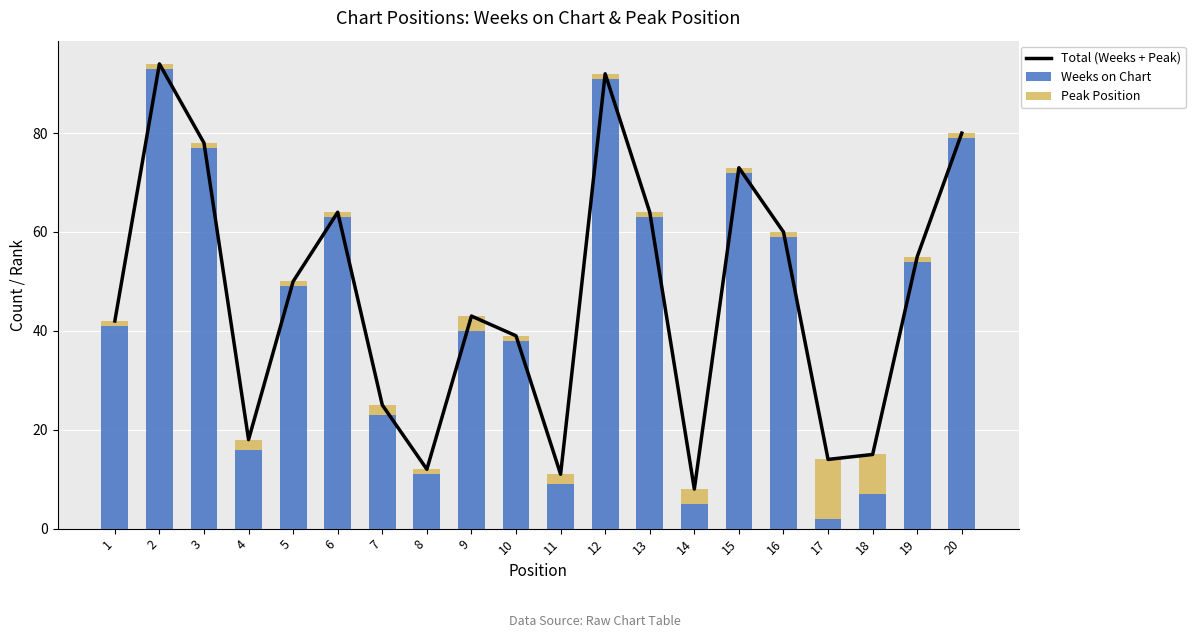

How many groups of bars are there?

20